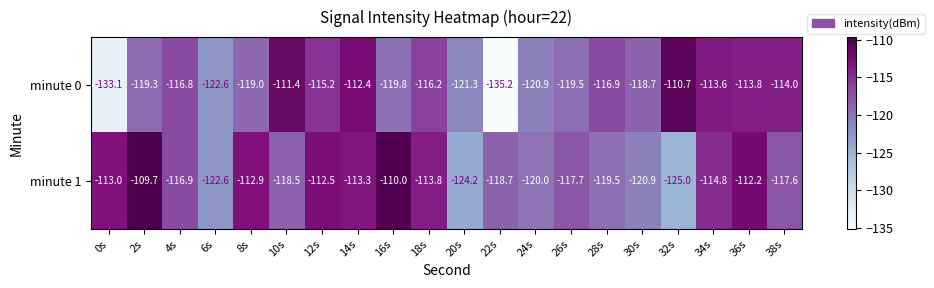

Which series has the widest spread of values?

minute 0